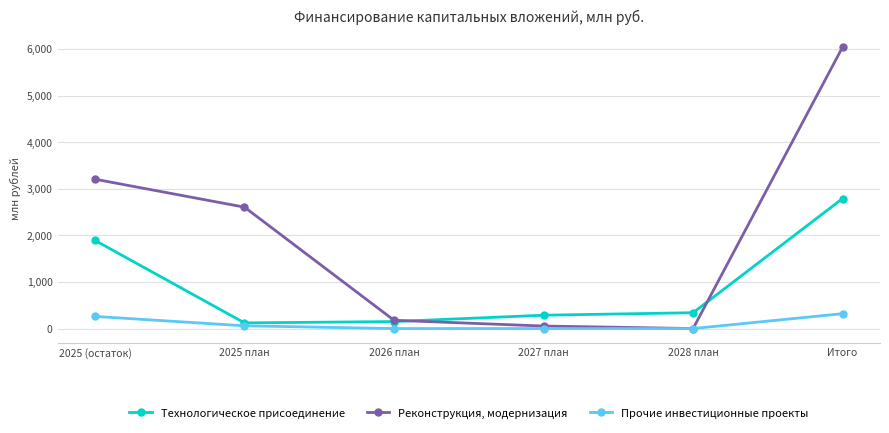

Which series has the largest range (max minus min)?

Реконструкция, модернизация